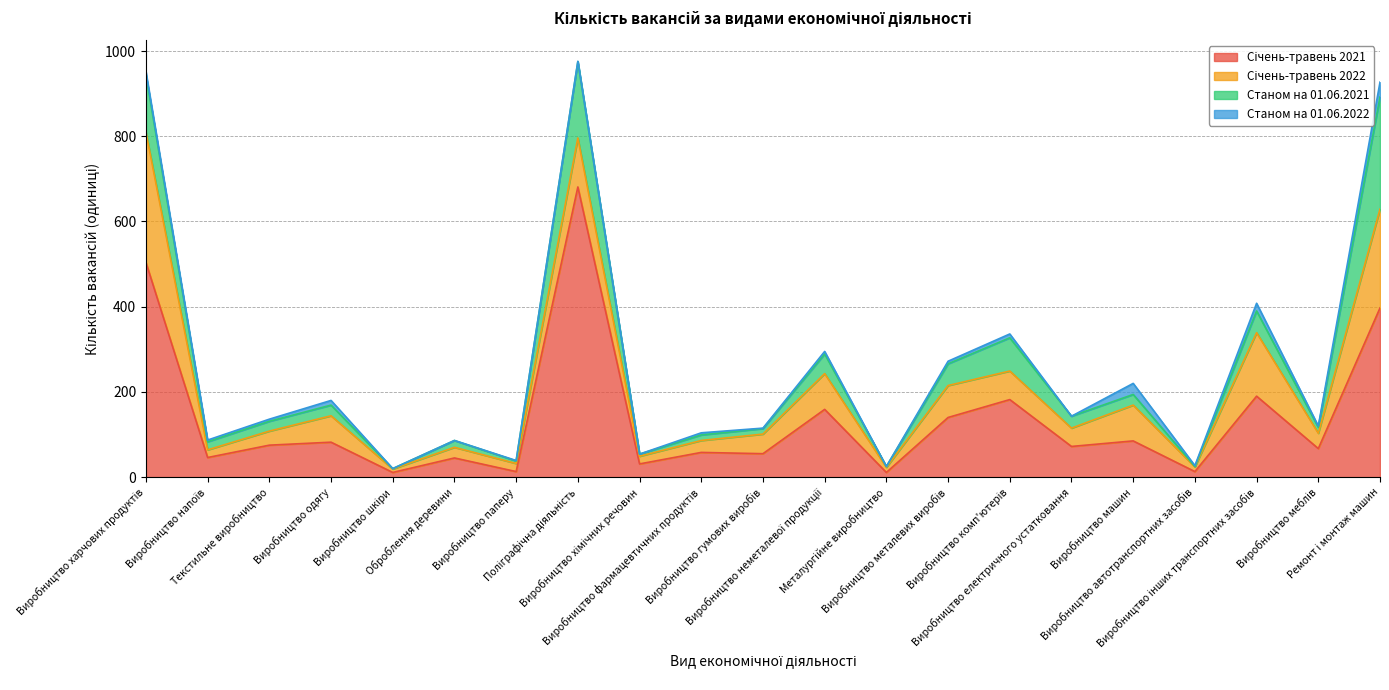

List the series in order of their peak value, highest first.

Січень-травень 2021, Січень-травень 2022, Станом на 01.06.2021, Станом на 01.06.2022